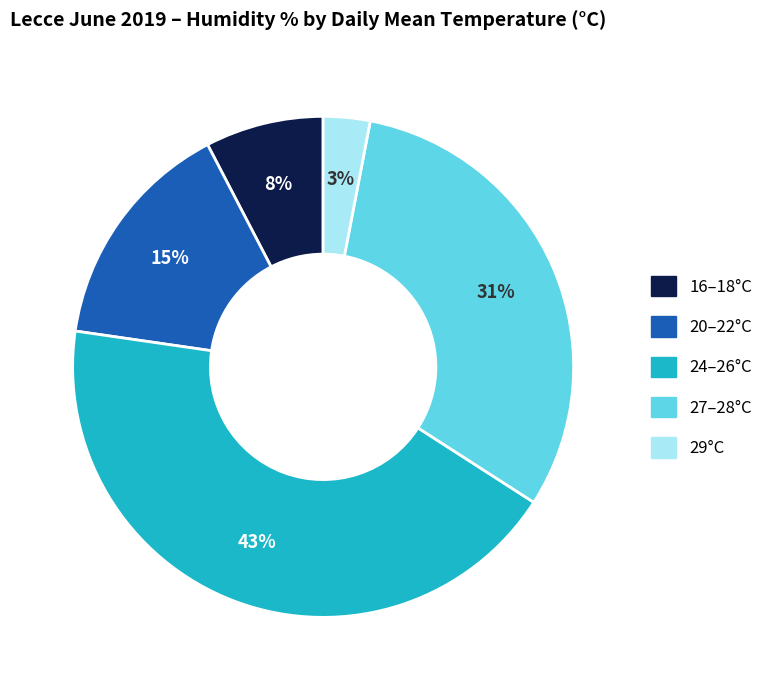

Count the number of slices in the pie.

5